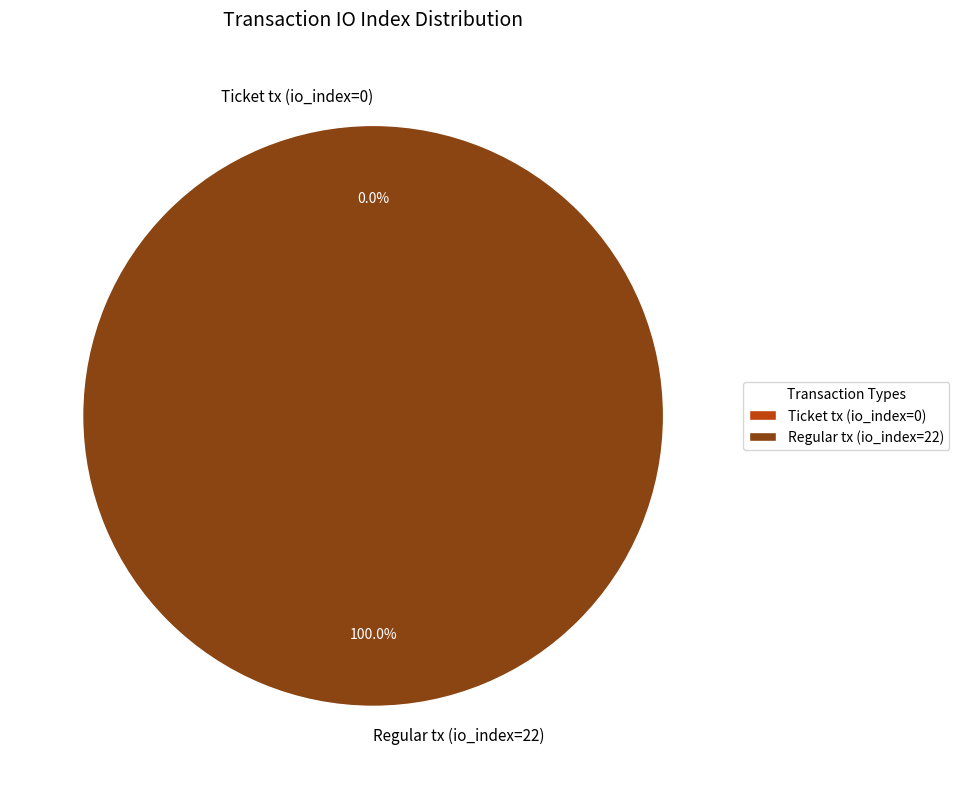

To the nearest percent, what is the combined percentage of Ticket tx (io_index=0) and Regular tx (io_index=22)?

100%